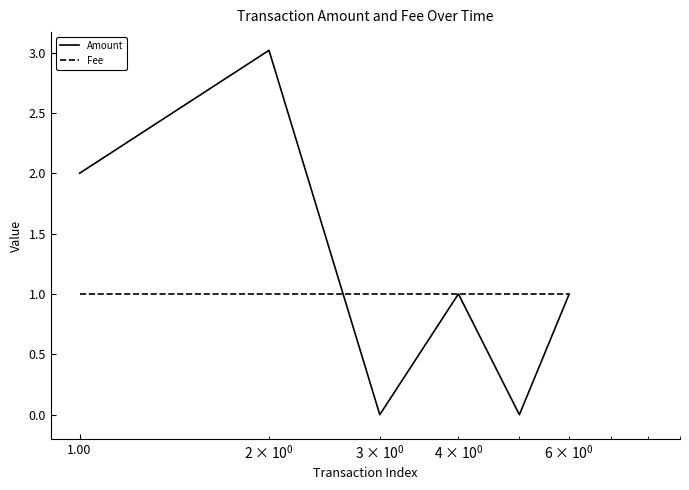

True or false: Amount and Fee cross at least once.

True